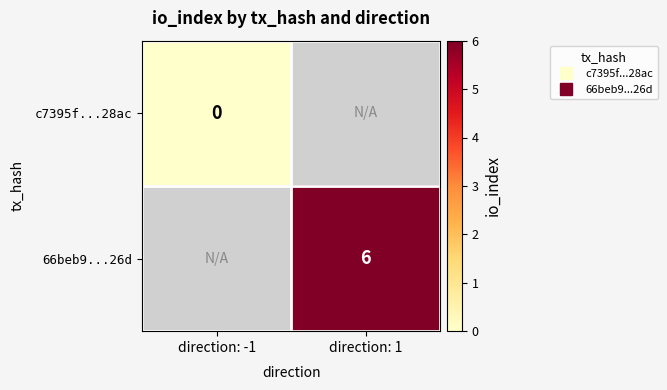

How many series are shown in this chart?

2